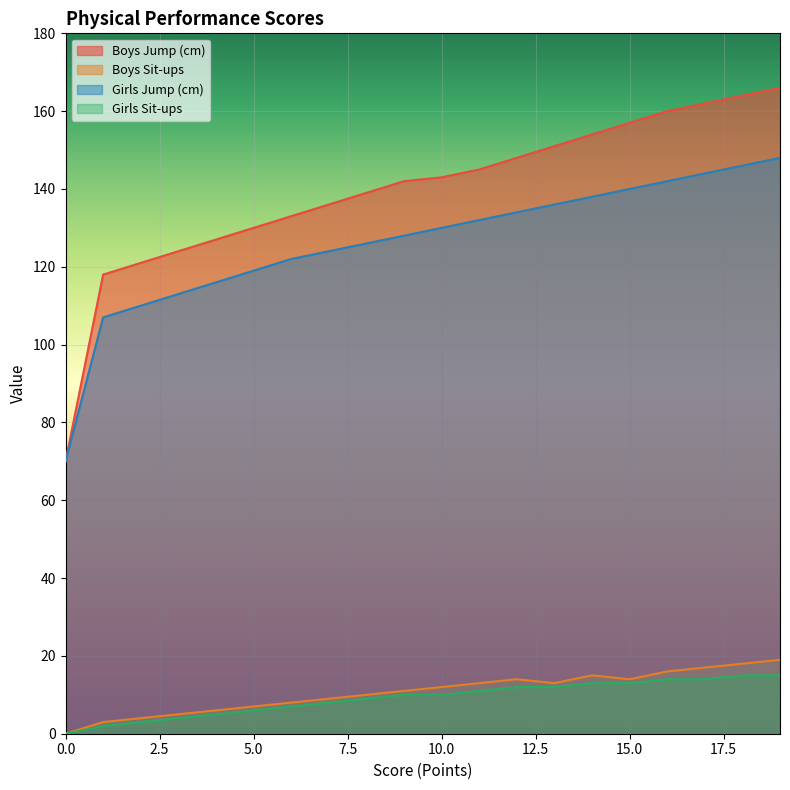

True or false: Girls Sit-ups has a value of 15 at 19.

True